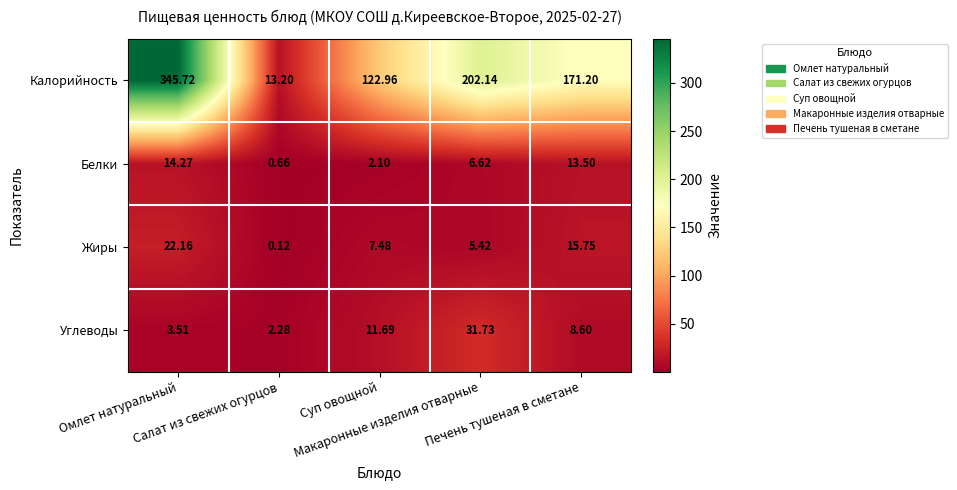

Which series has the widest spread of values?

Калорийность